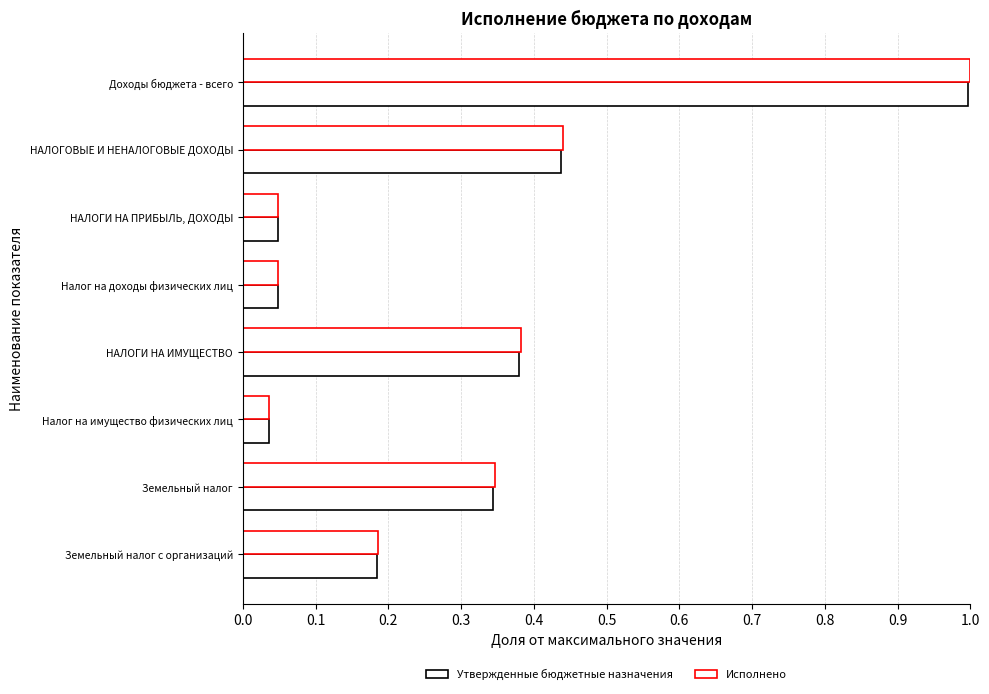

At how many categories does at least one series exceed 0?

8